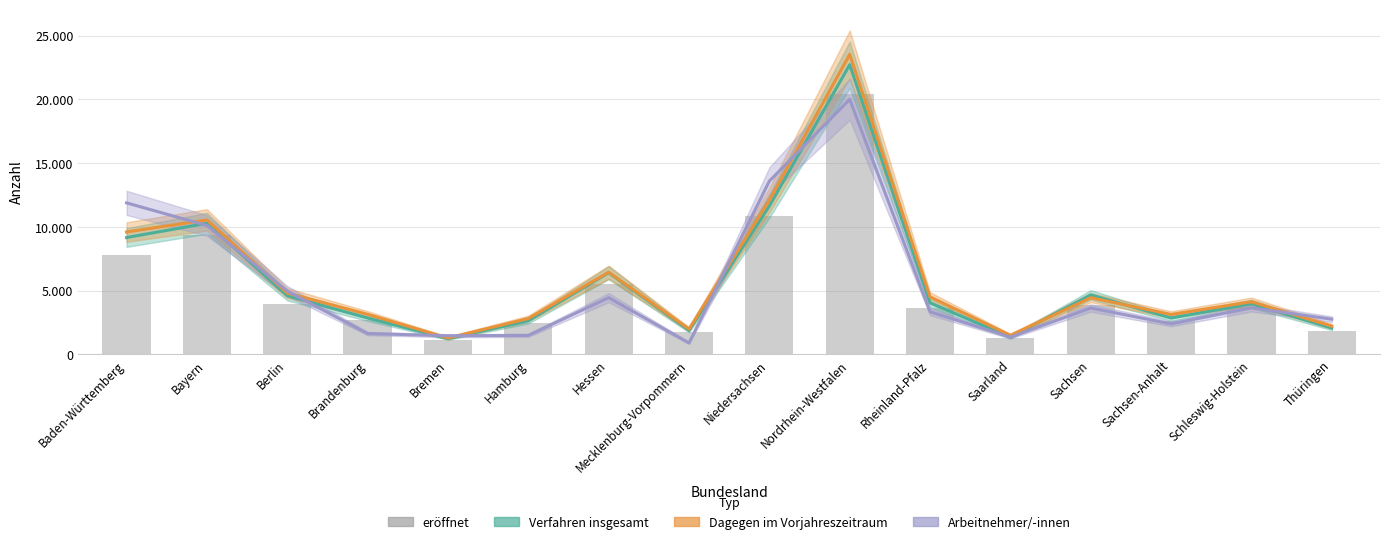

At how many categories does at least one series exceed 7120?

4